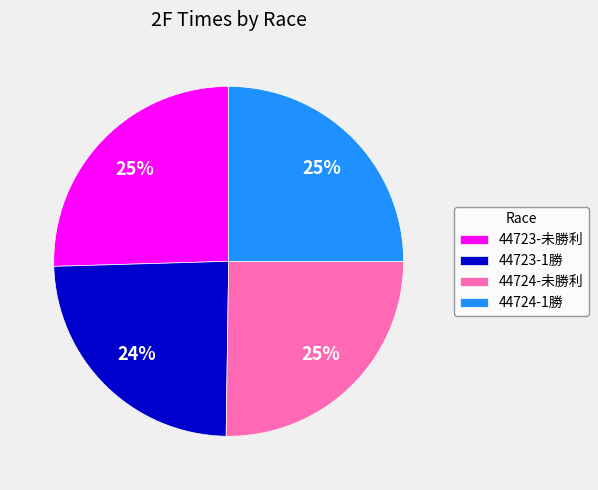

Is it true that 44724-1勝 is 36% of the pie?

False